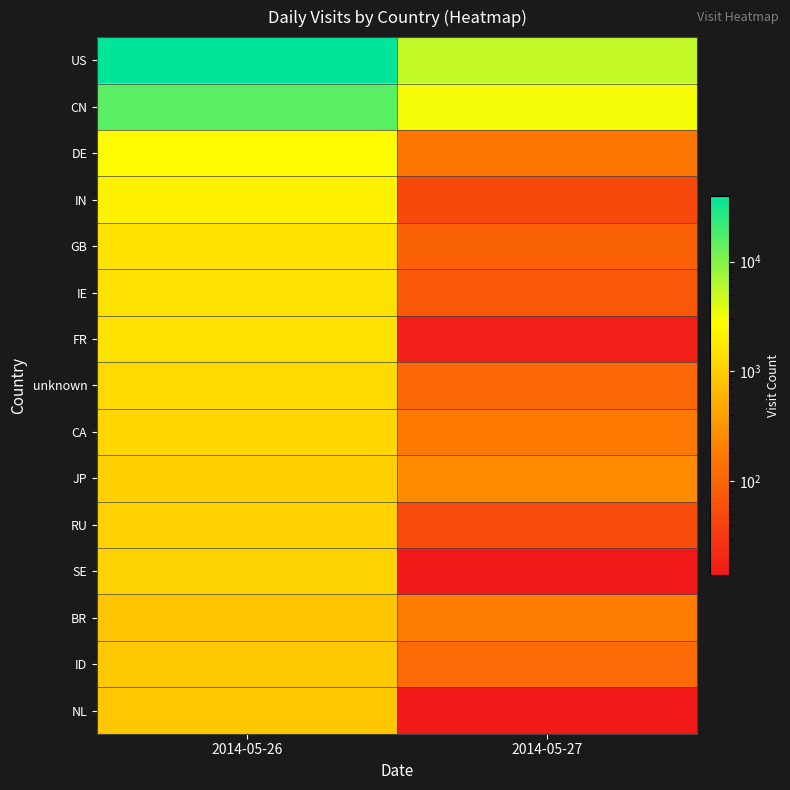

At which category is the sum across all series the highest?

2014-05-26